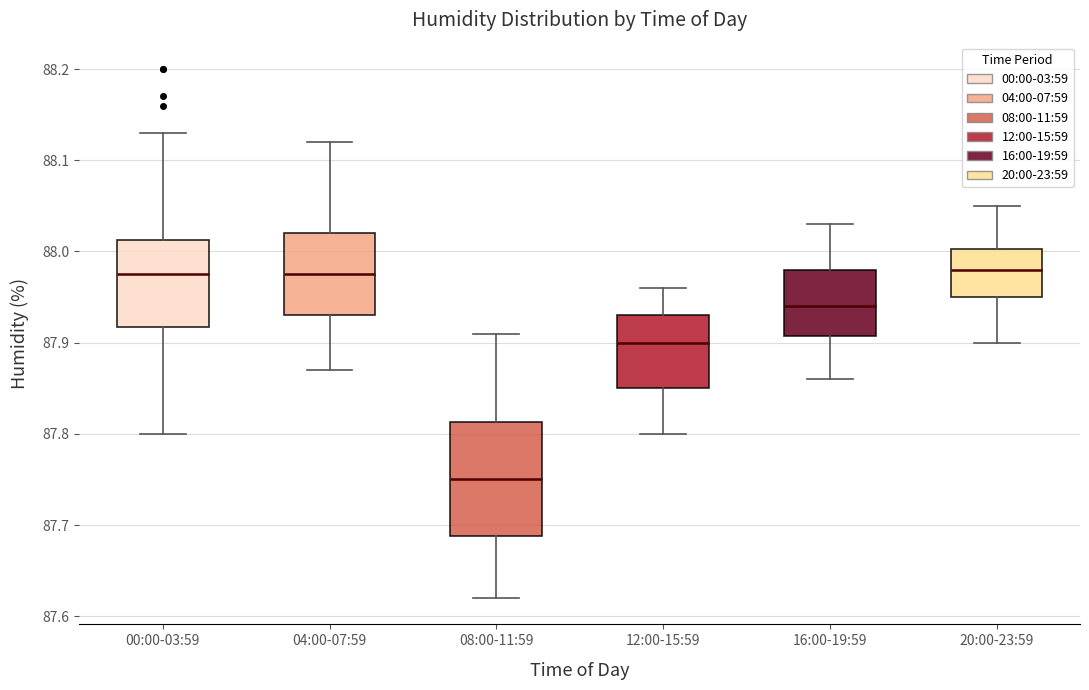

Where does the lower whisker of the box for 08:00-11:59 end on the y-axis? The values are not printed on the chart, so give them approximately, as read against the axis.

87.62